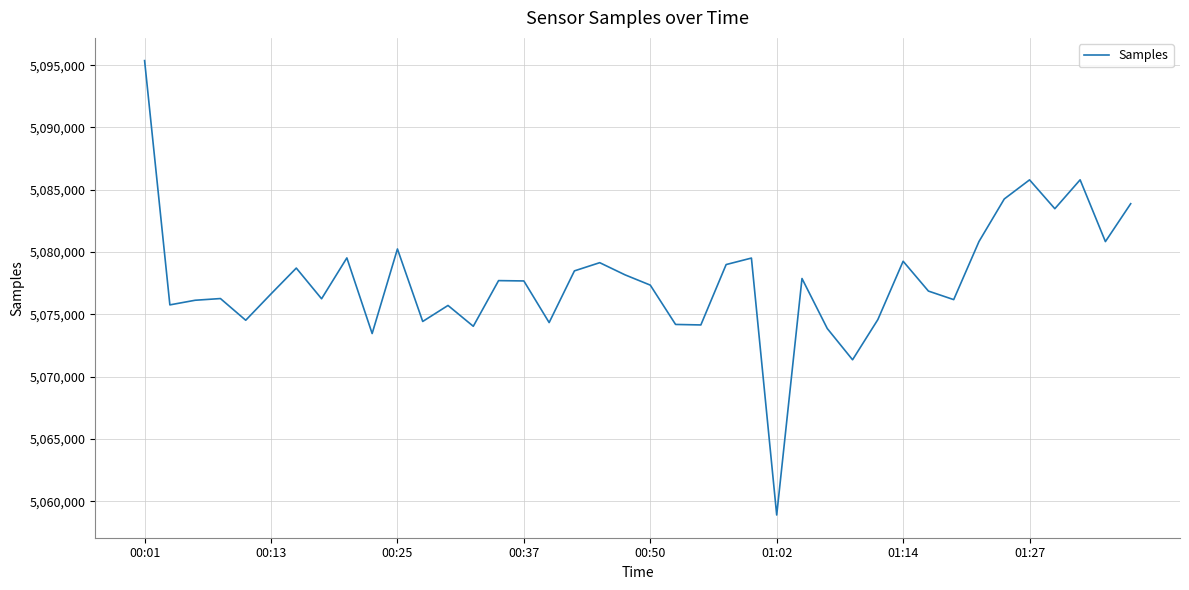

What is the difference between the maximum and minimum values?

36479